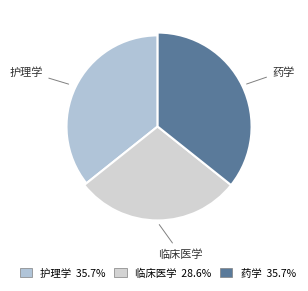

What is the largest slice in the pie chart?

护理学